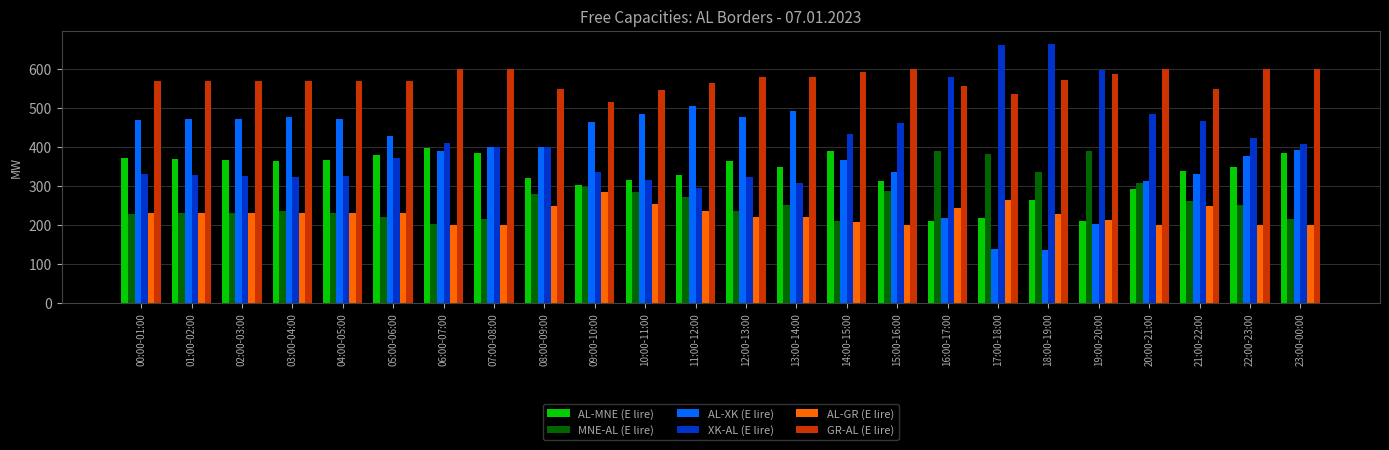

What are all the series names shown in the legend?

AL-MNE (E lire), MNE-AL (E lire), AL-XK (E lire), XK-AL (E lire), AL-GR (E lire), GR-AL (E lire)